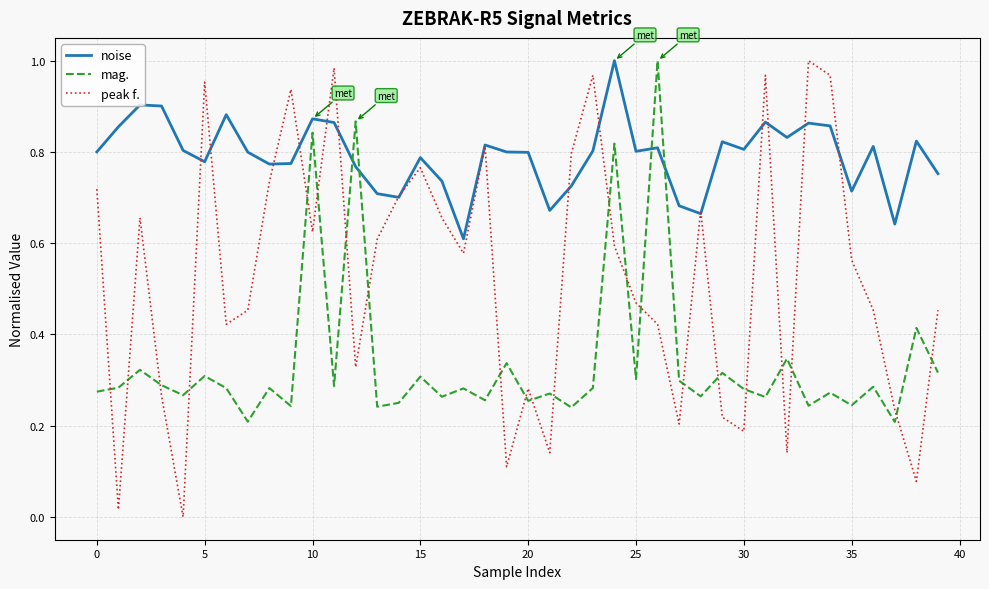

Which series has the largest range (max minus min)?

peak f.